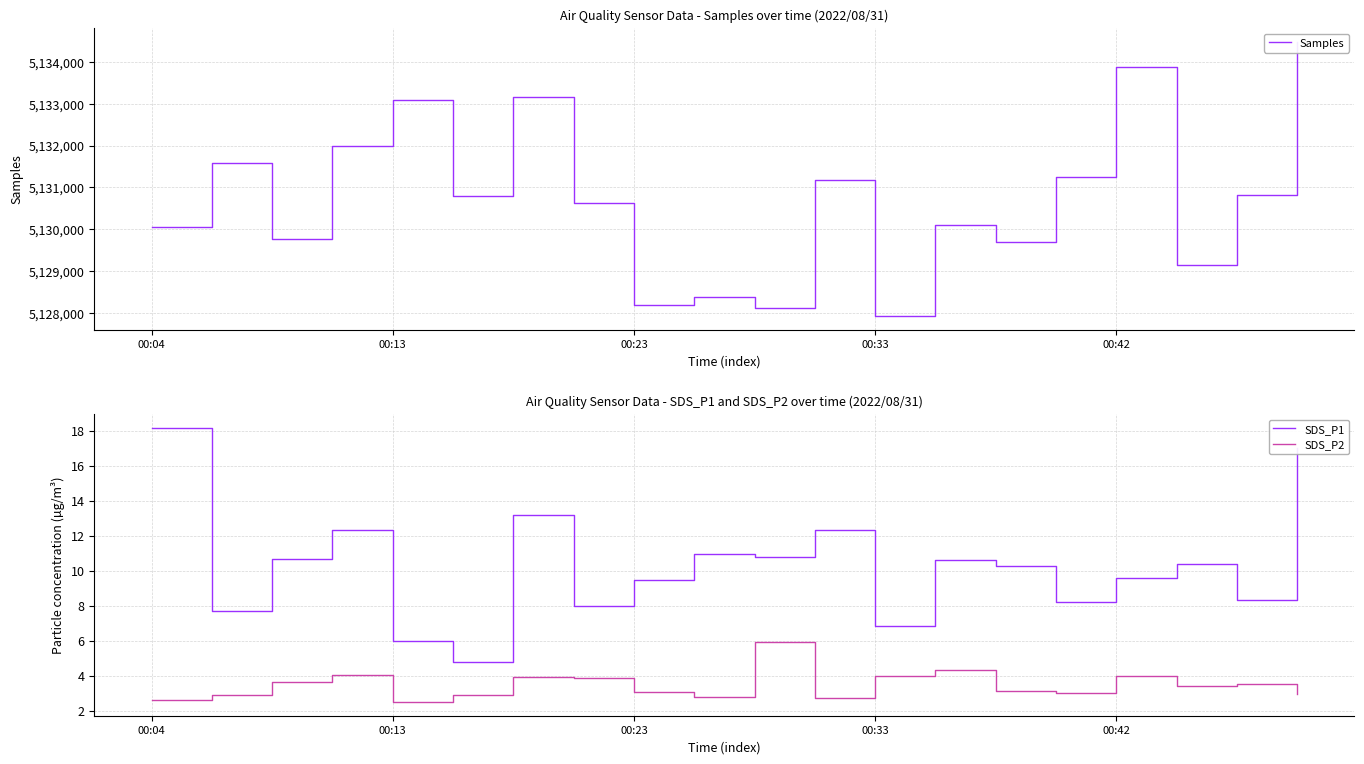

What is the sum of the SDS_P1 values at 00:13 and 00:33?

12.8